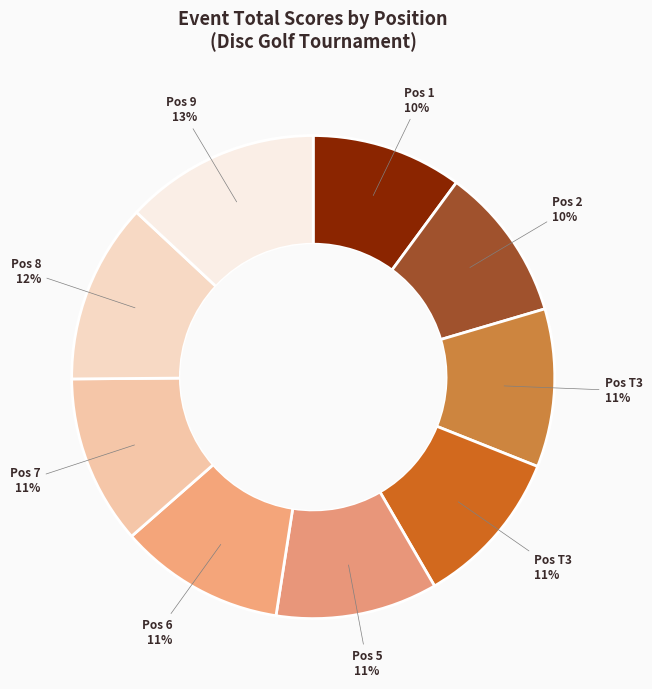

How many segments does this pie chart have?

9